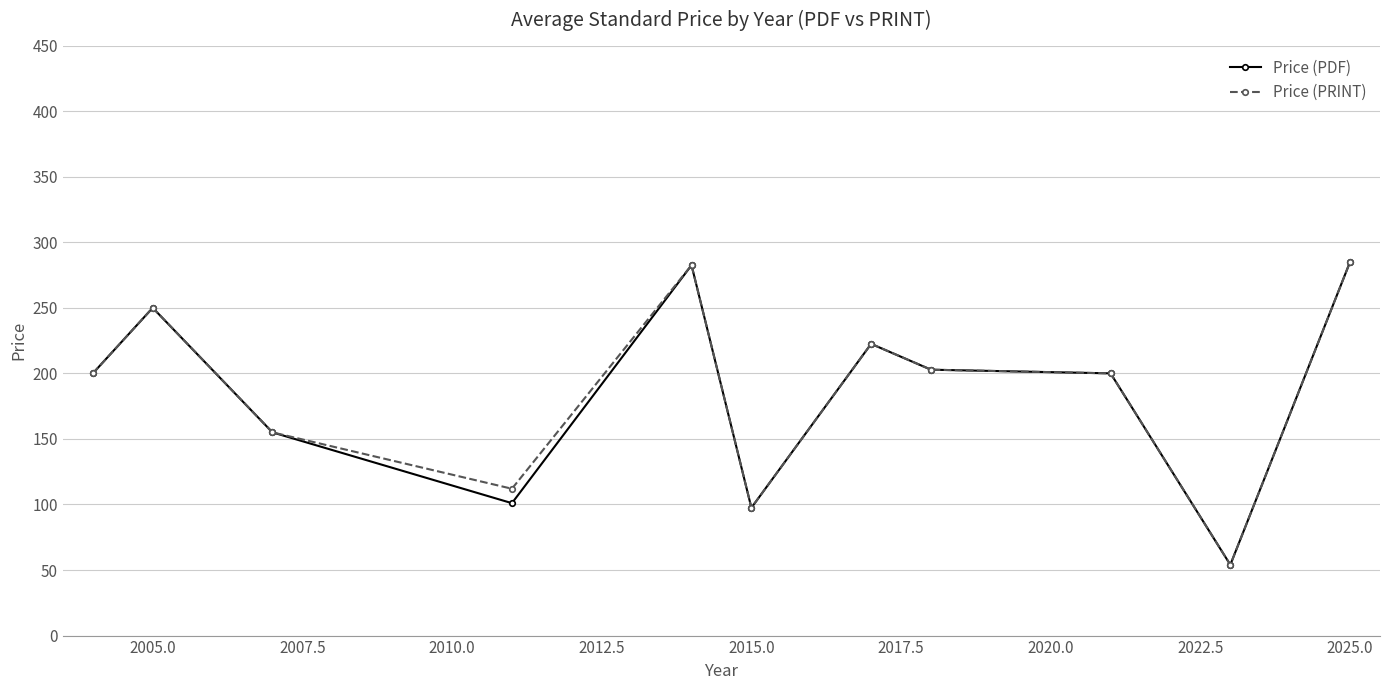

True or false: Price (PRINT) has more than 0 points higher than both neighbors.

True